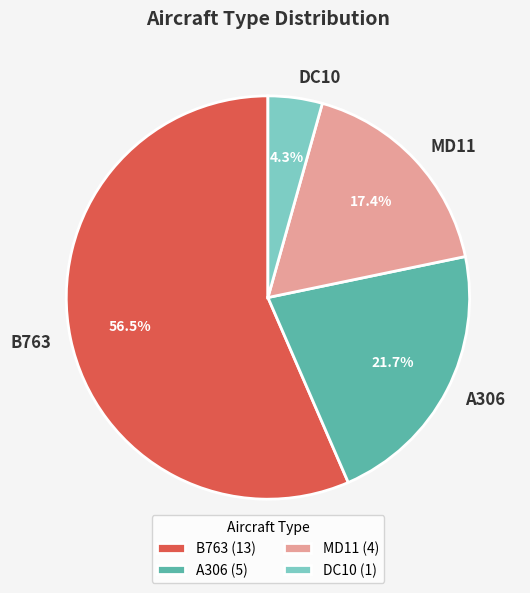

How many segments does this pie chart have?

4